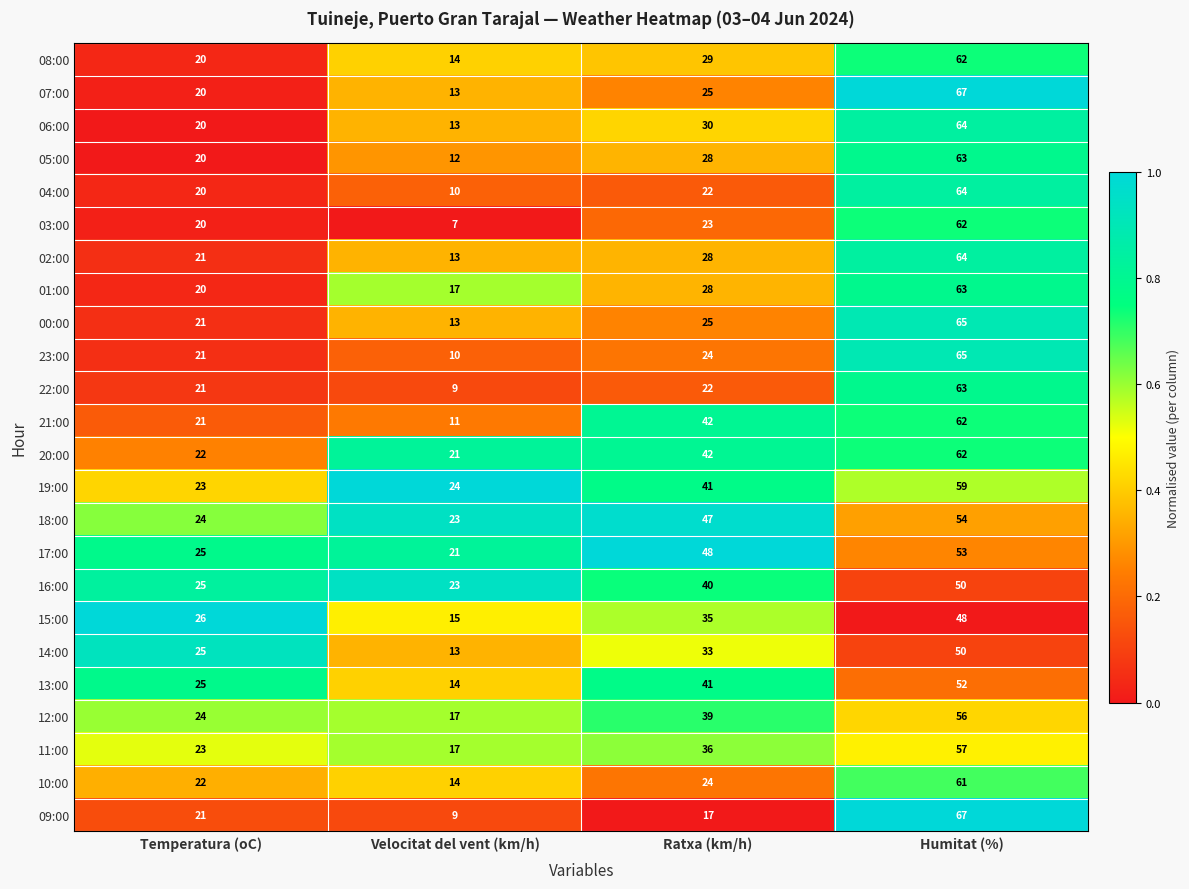

What is the smallest value displayed?

7